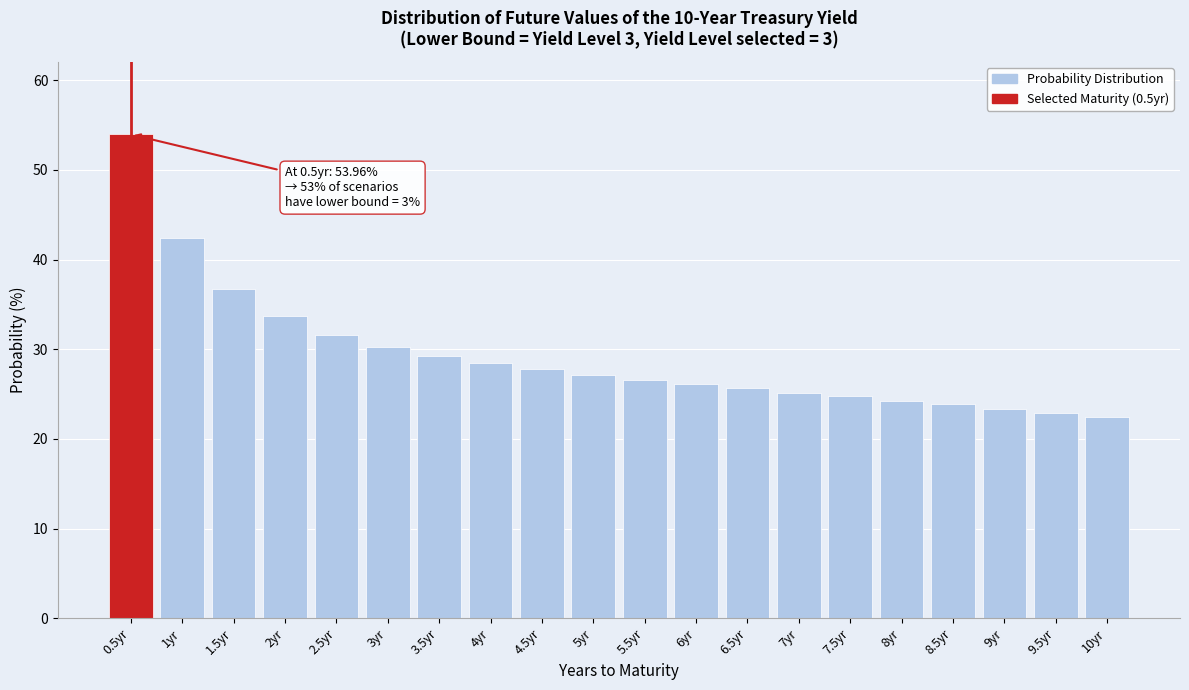

Reading left to right, list all the values displayed in this chart.

54.0	42.4	36.7	33.7	31.6	30.2	29.2	28.4	27.8	27.2	26.5	26.1	25.6	25.1	24.8	24.3	23.9	23.3	22.9	22.4